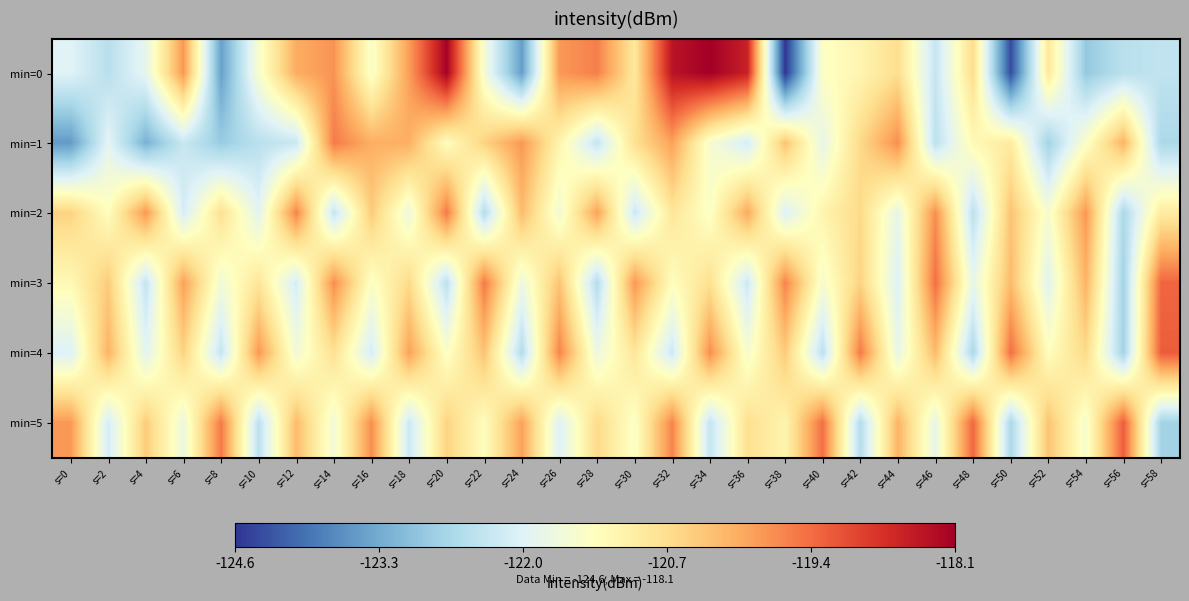

Which label corresponds to the largest value in the chart?

s=34